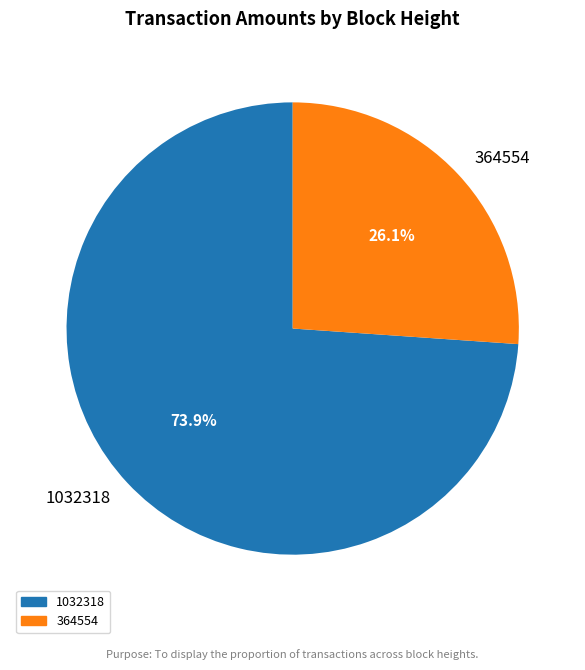

What is the majority slice?

1032318